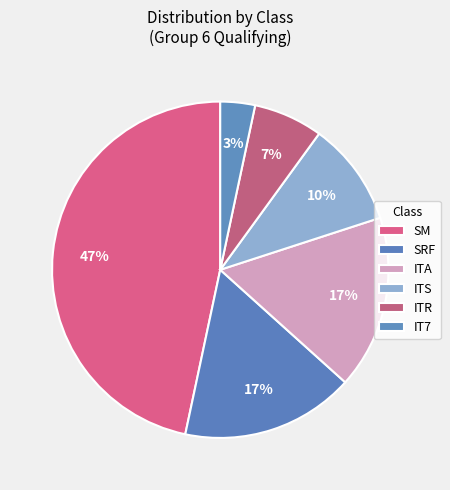

How many segments does this pie chart have?

6